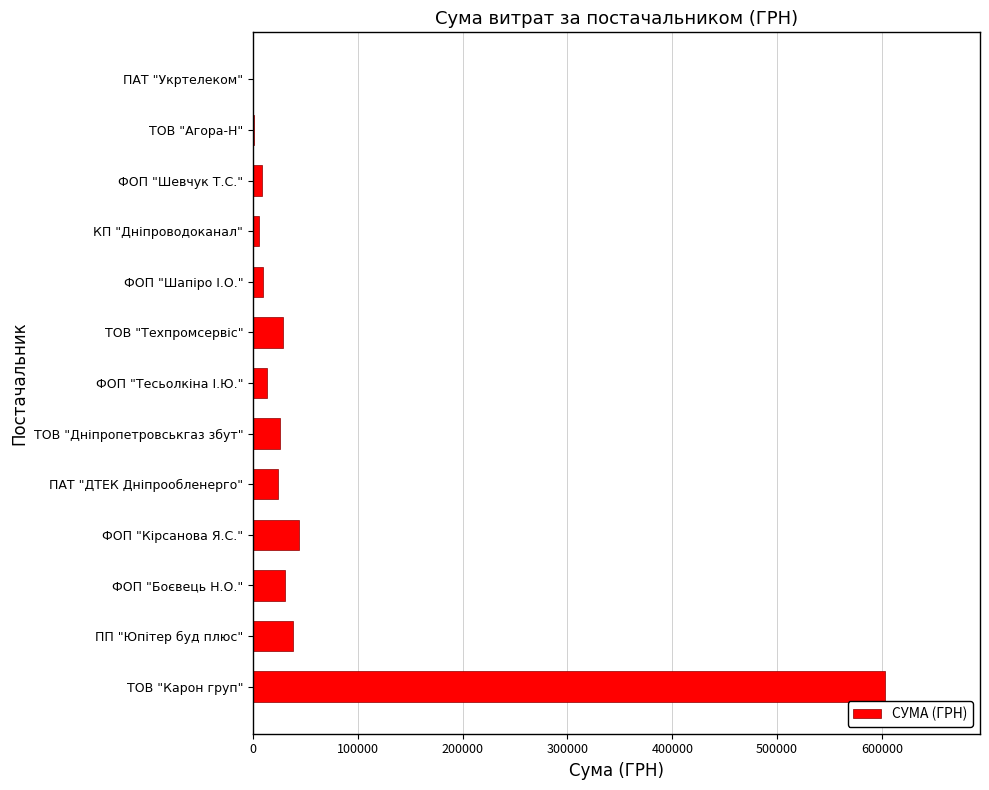

Approximately how many times larger is the value at ФОП "Боєвець Н.О." compared to ФОП "Кірсанова Я.С."?

0.7